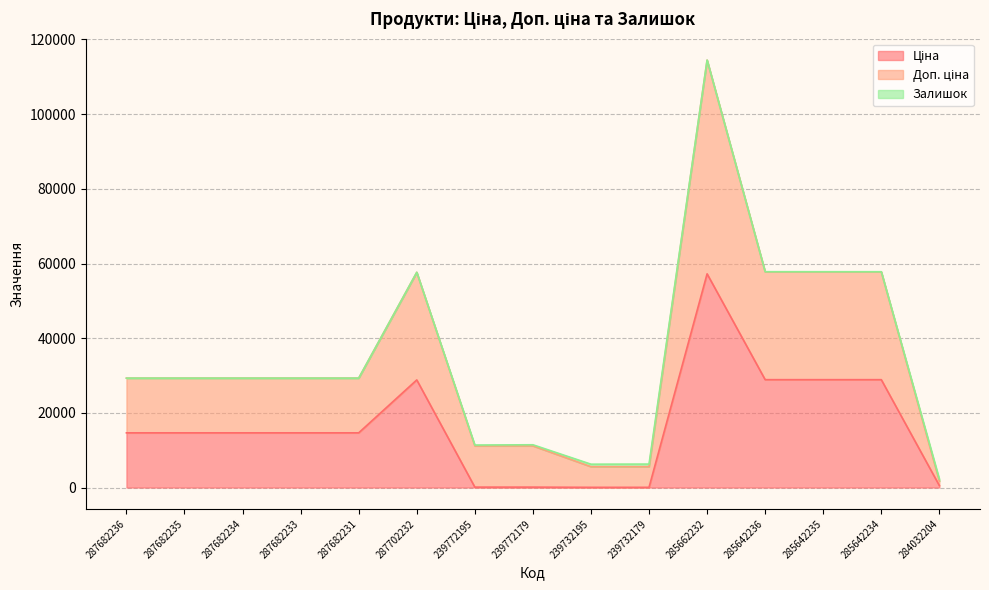

True or false: Доп. ціна and Ціна intersect in this chart.

False